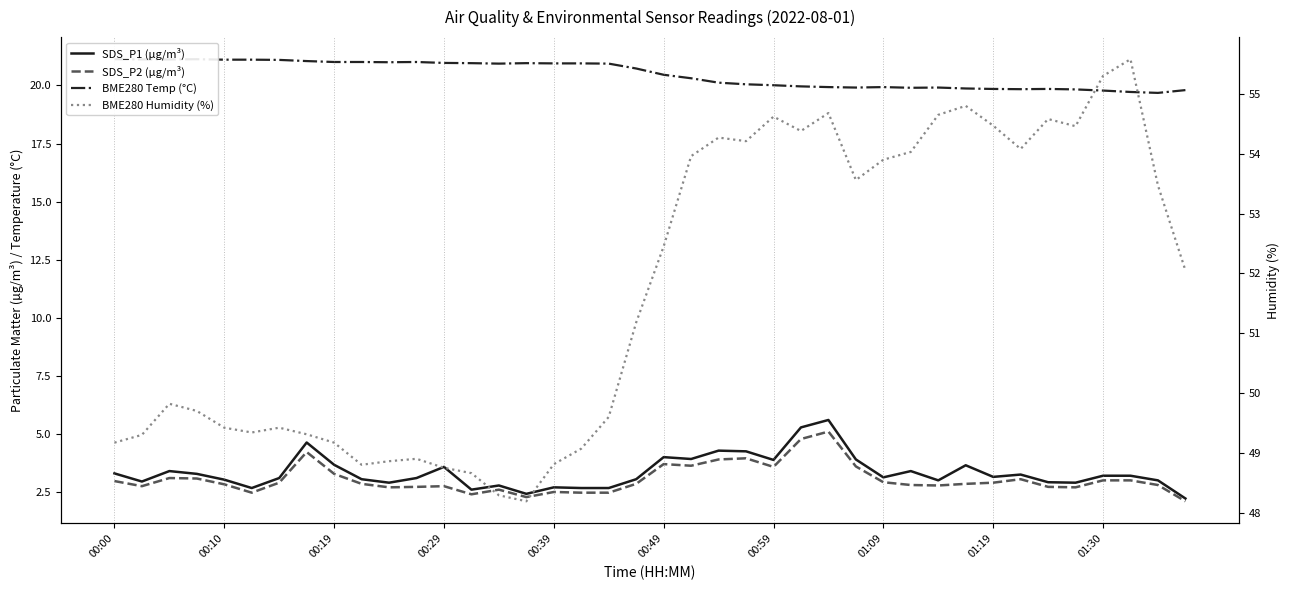

What is the total value across all series at 29?

80.1